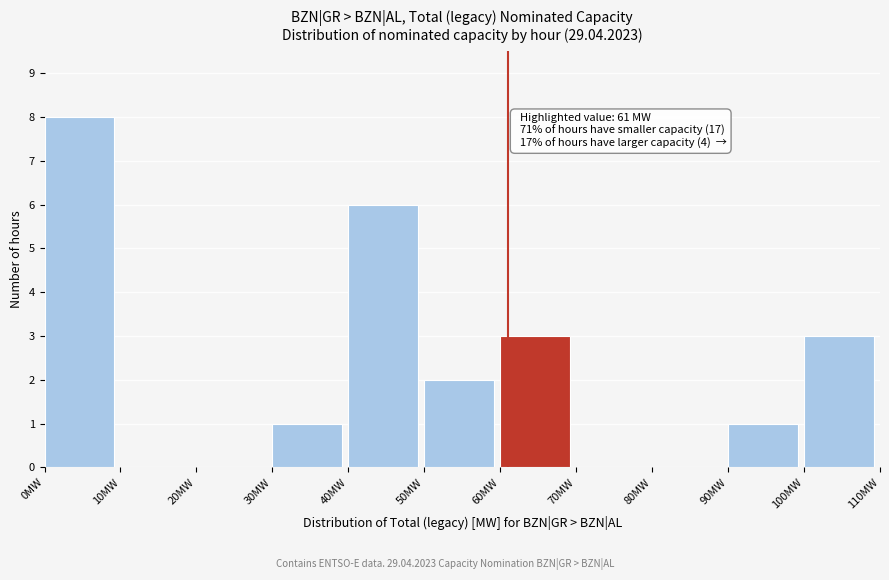

Over which range of the x-axis is the bar tallest?

0 to 10